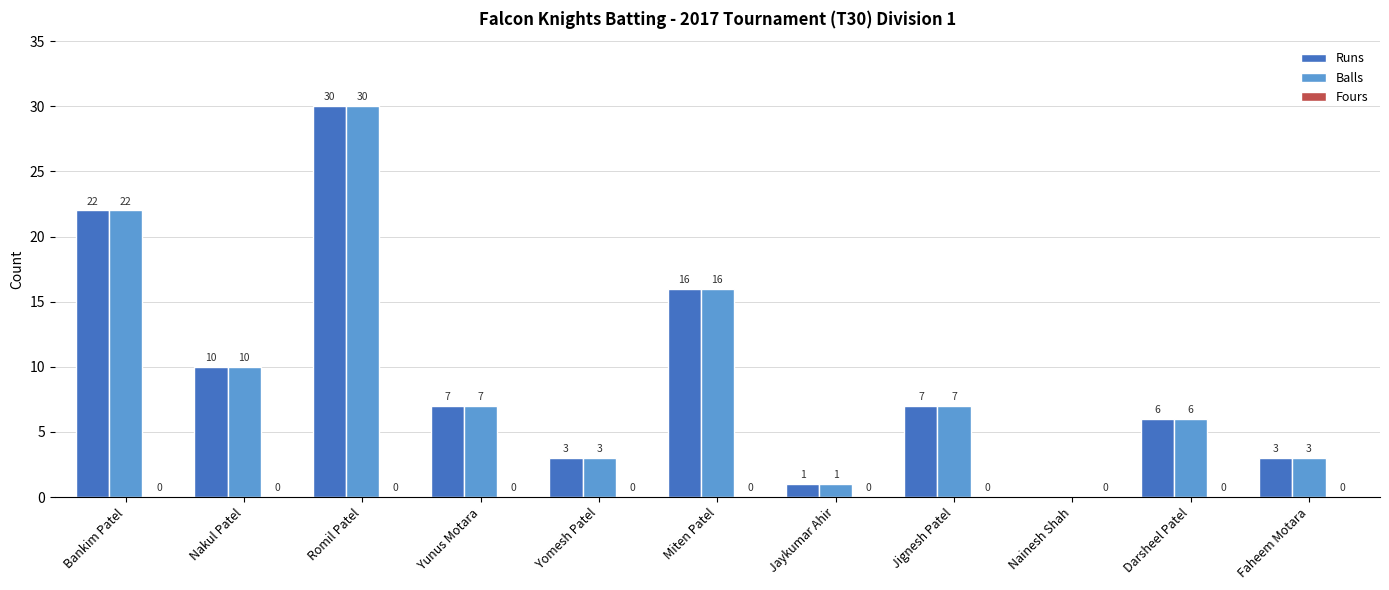

The value of Balls at Faheem Motara is 1. True or false?

False